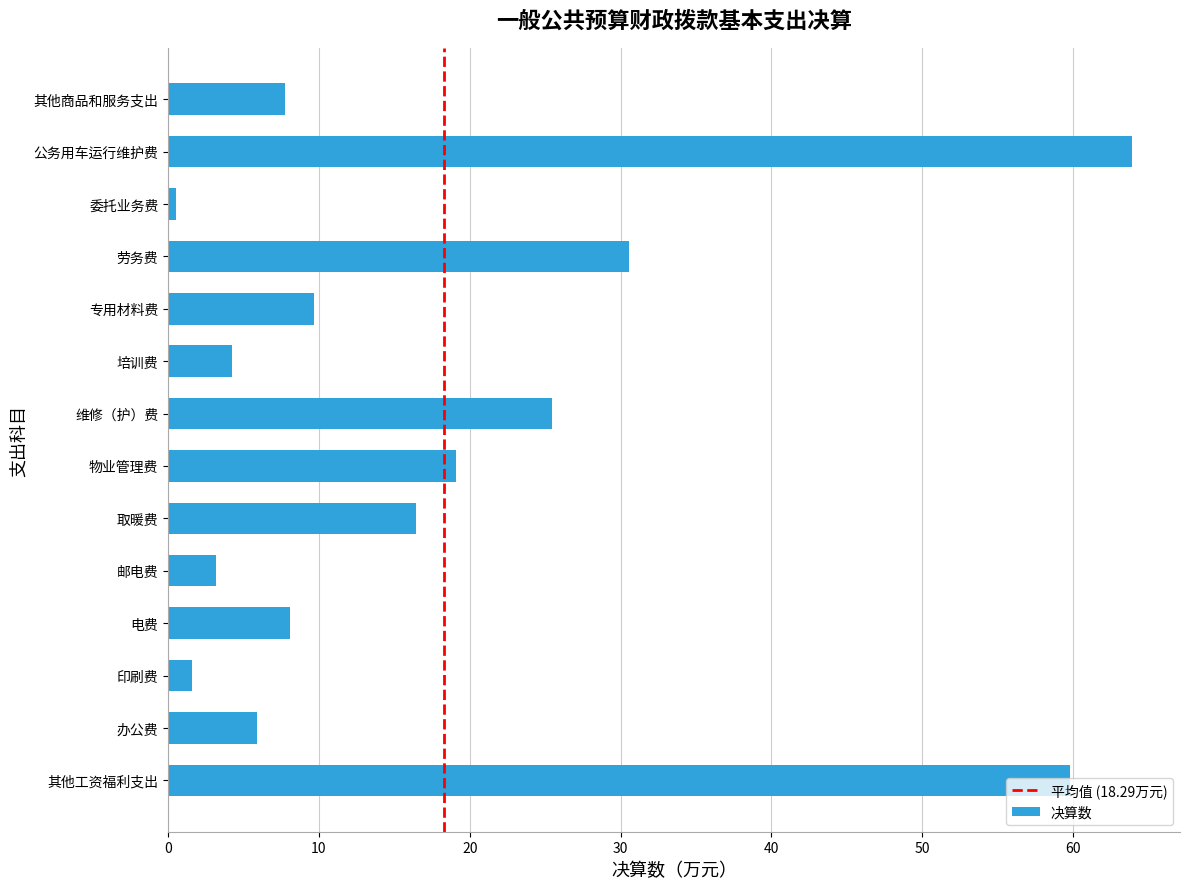

Which category has the highest value across all series?

公务用车运行维护费